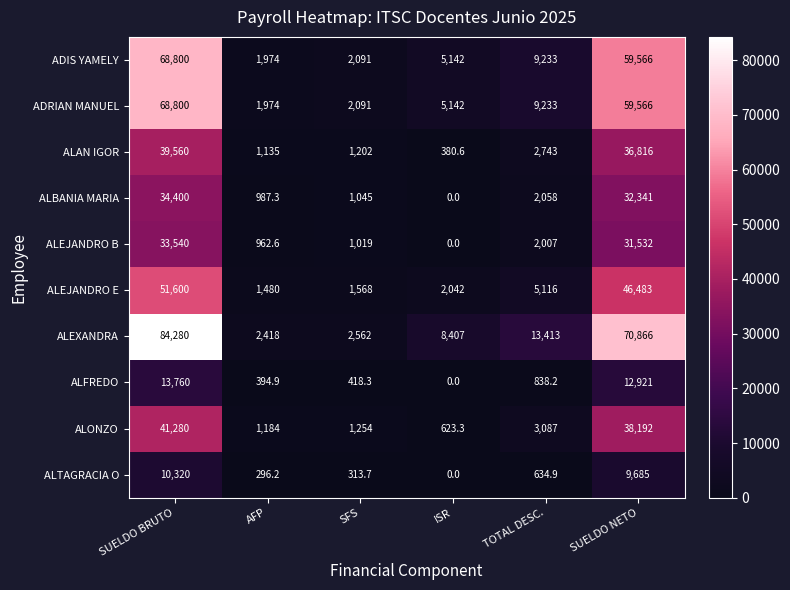

What is the difference between the highest and lowest values at TOTAL DESC.?

12778.1